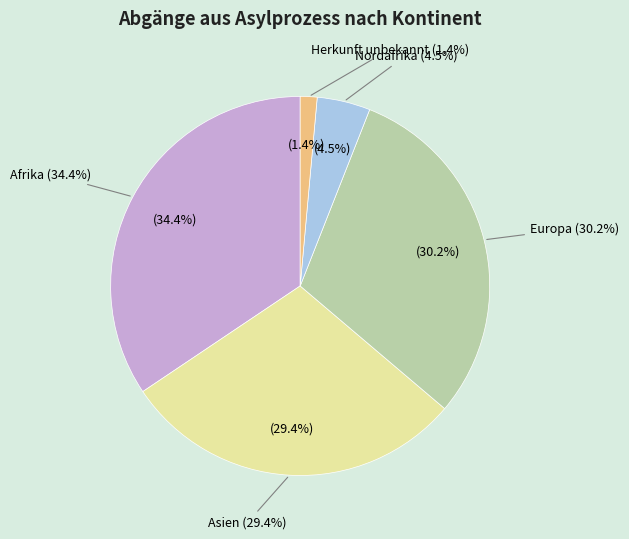

True or false: Asien accounts for 29% of the total.

True